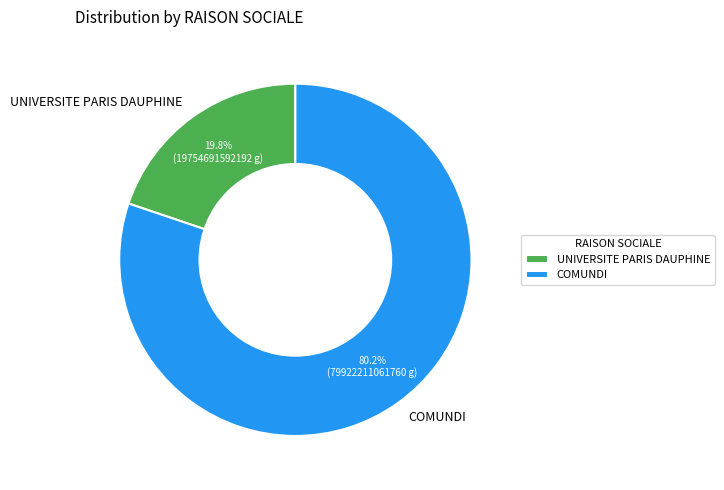

Between COMUNDI and UNIVERSITE PARIS DAUPHINE, which is larger?

COMUNDI